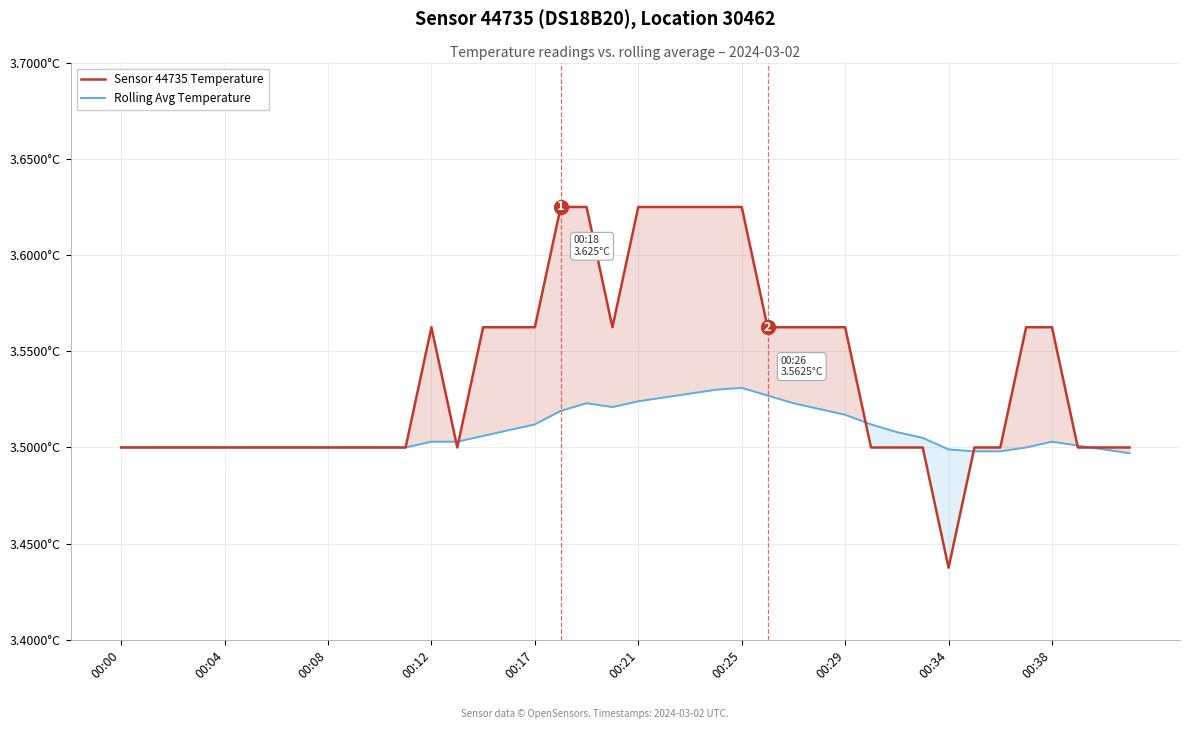

Is this an area chart (filled region under the line)?

No